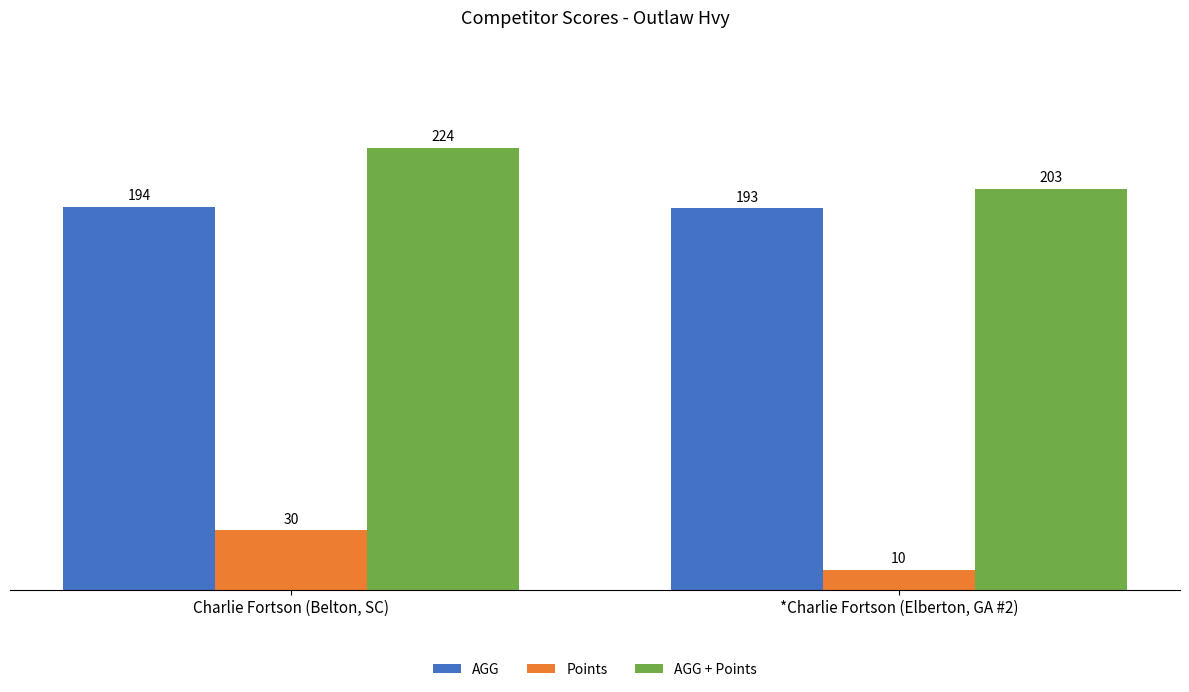

What is the label of the 2nd bar from the left?

*Charlie Fortson (Elberton, GA #2)